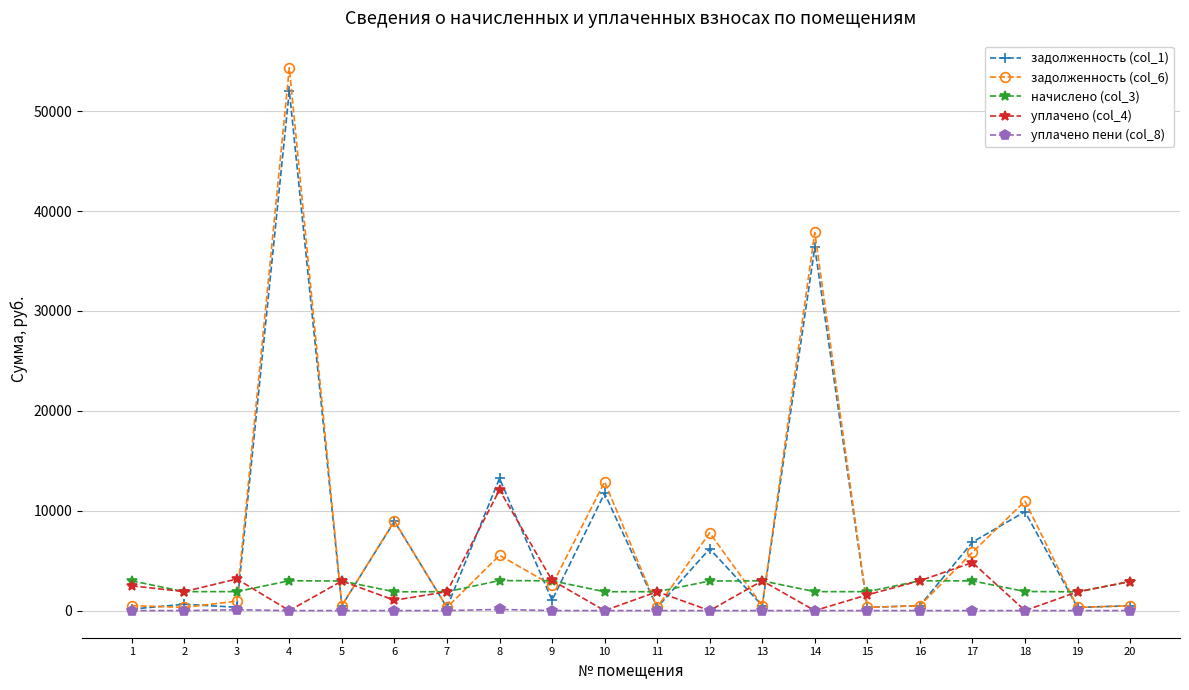

Which series has the largest range (max minus min)?

задолженность (col_6)